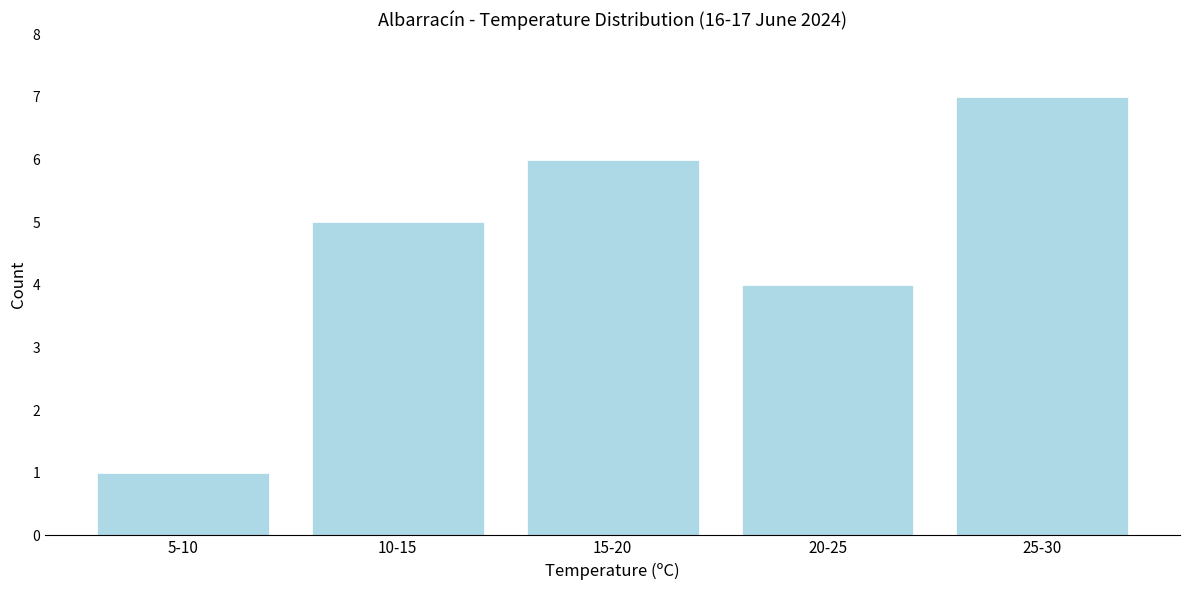

Reading left to right, what are all the values shown in this chart?

1	5	6	4	7